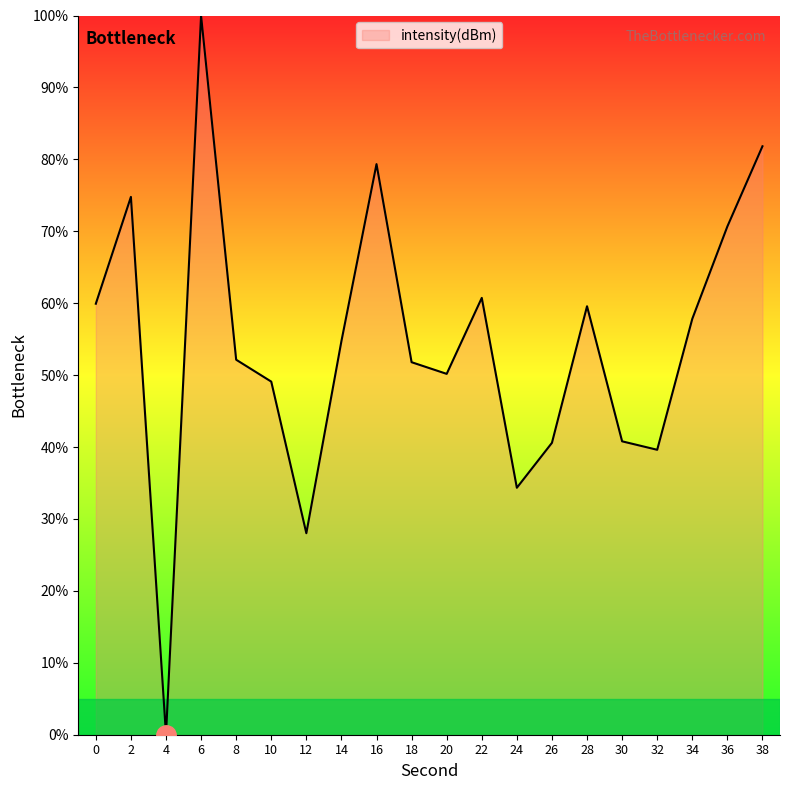

What is the change in value from 6 to 18?

-48.2